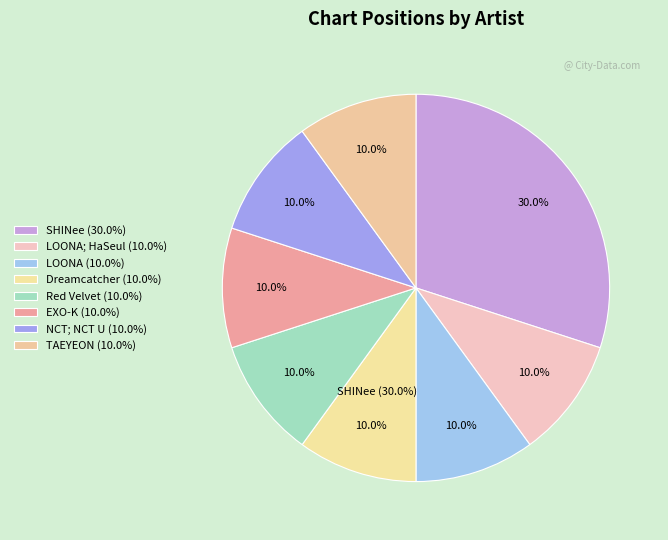

Which category has the biggest portion of the pie?

SHINee